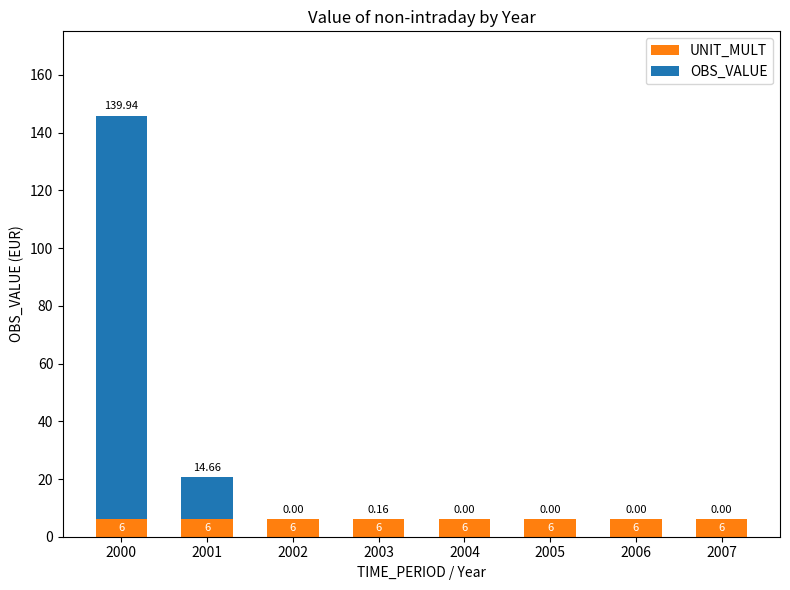

What is the sum of the UNIT_MULT values at 2002 and 2005?

12.0